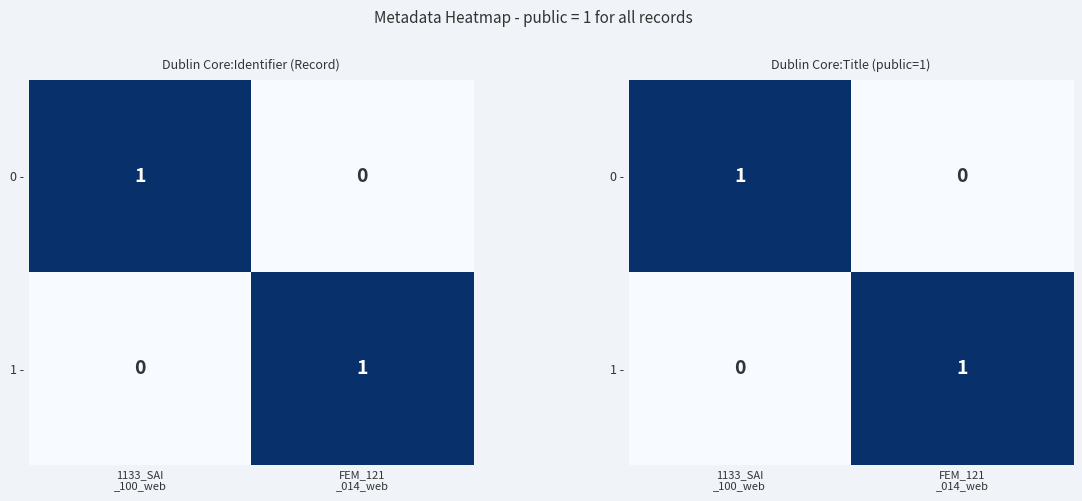

The 1 - series shows 2 at FEM_121 _014_web. True or false?

False